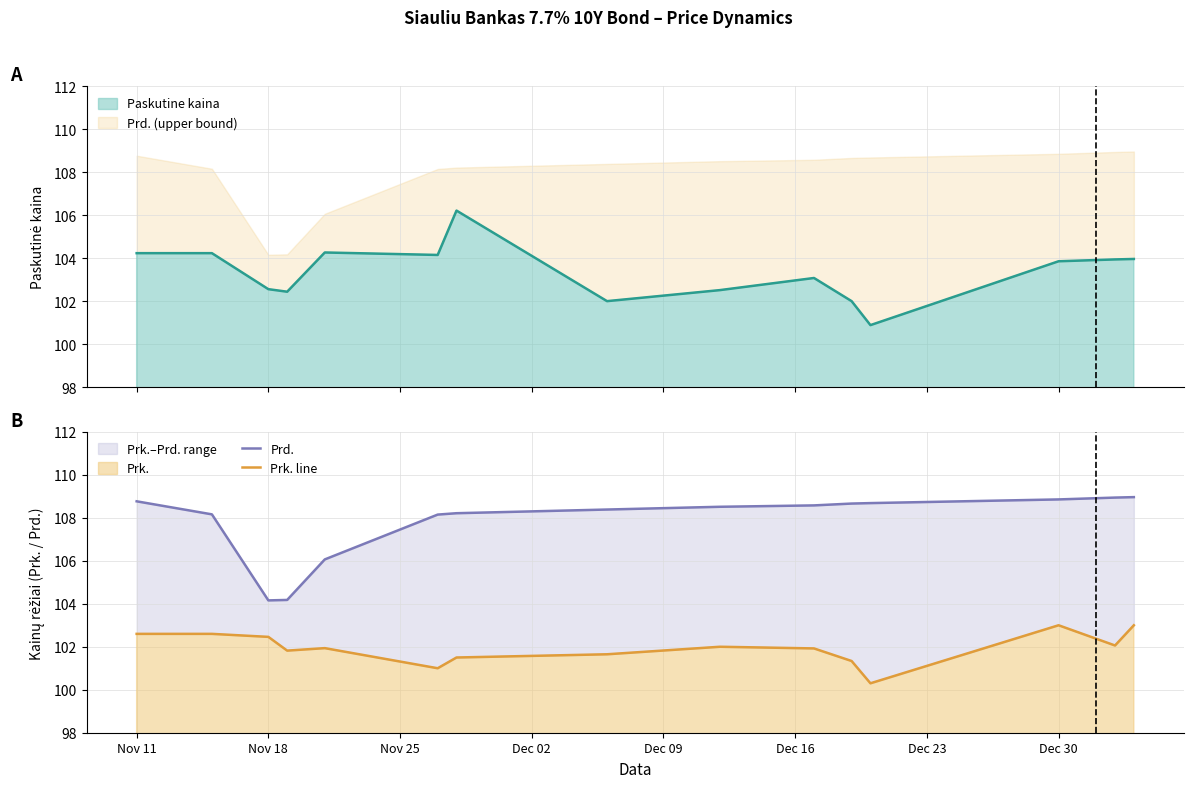

Between Nov 11 and Dec 09, which series saw the biggest shift?

Prd.